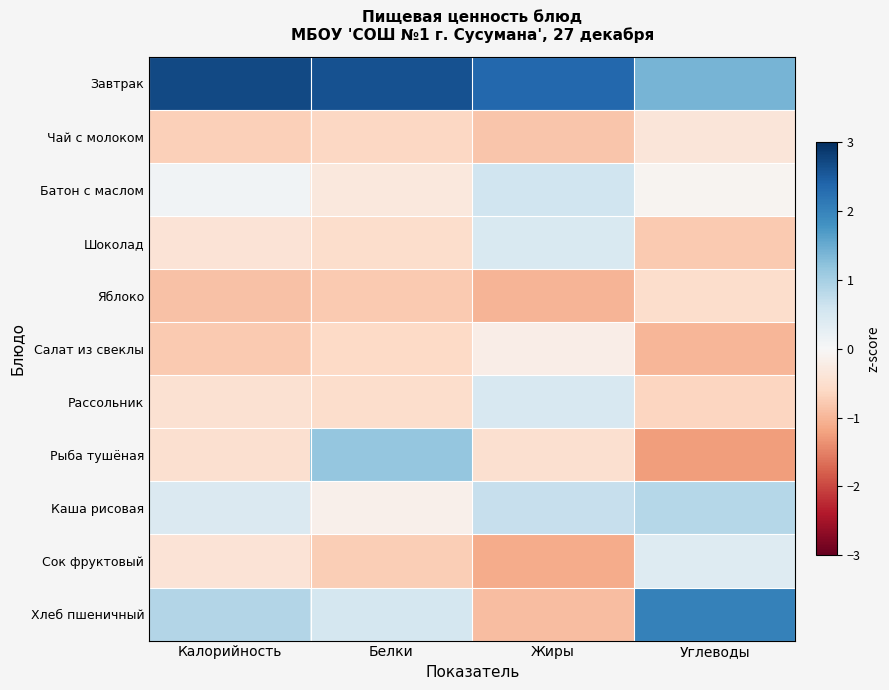

What is the maximum value shown in the chart?

2.7